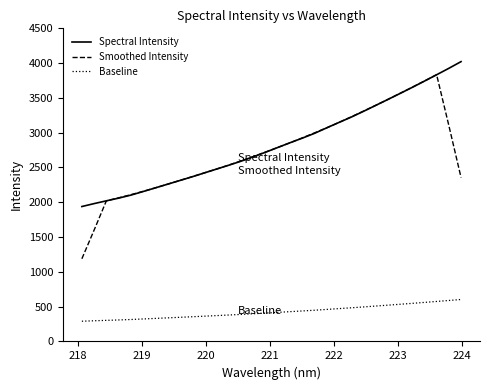

What is the difference between the second highest and minimum values in the Spectral Intensity series?

1986.3